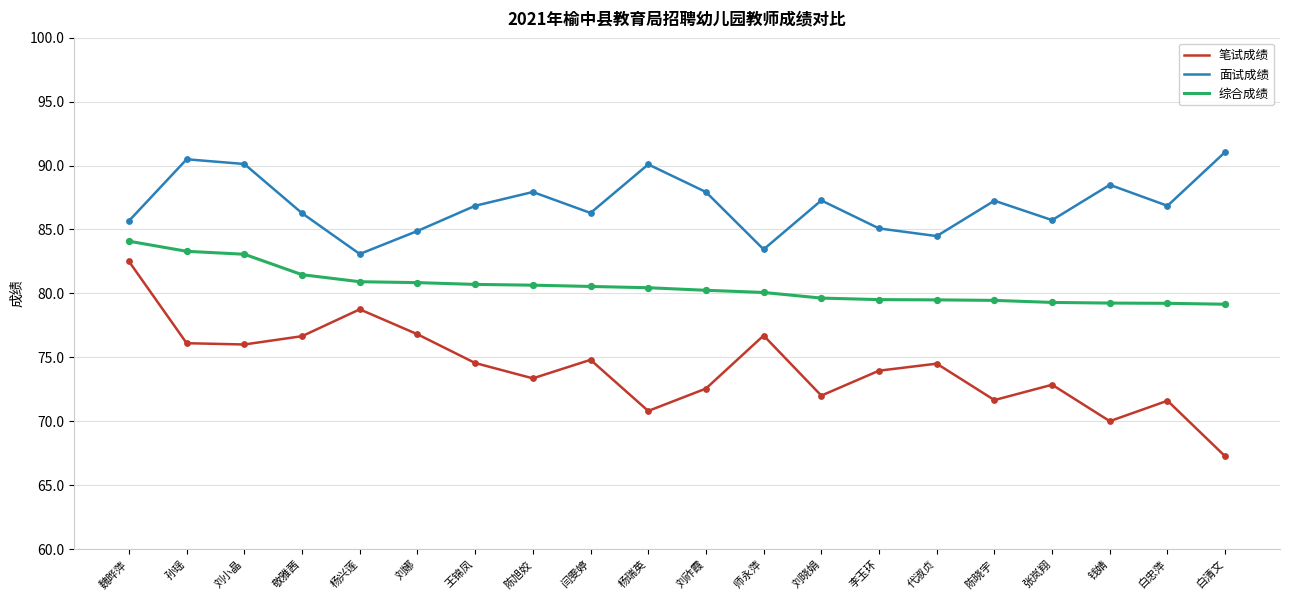

What are all the series names shown in the legend?

笔试成绩, 面试成绩, 综合成绩